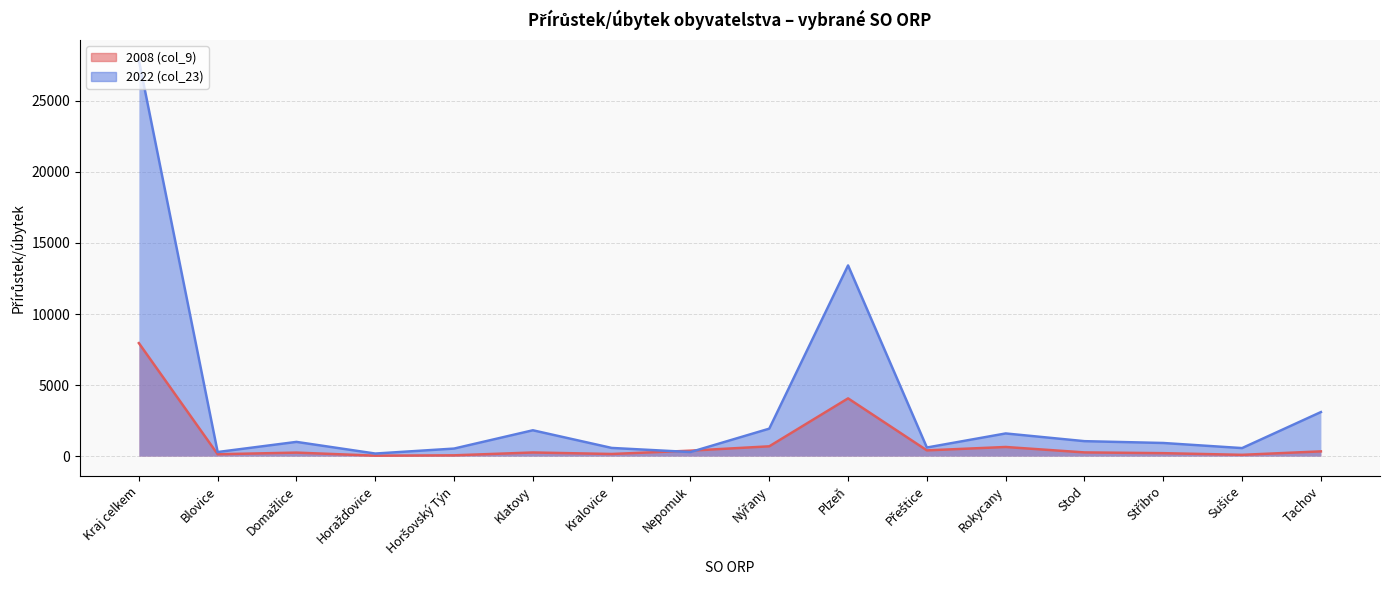

True or false: 2022 (col_23) and 2008 (col_9) intersect in this chart.

True